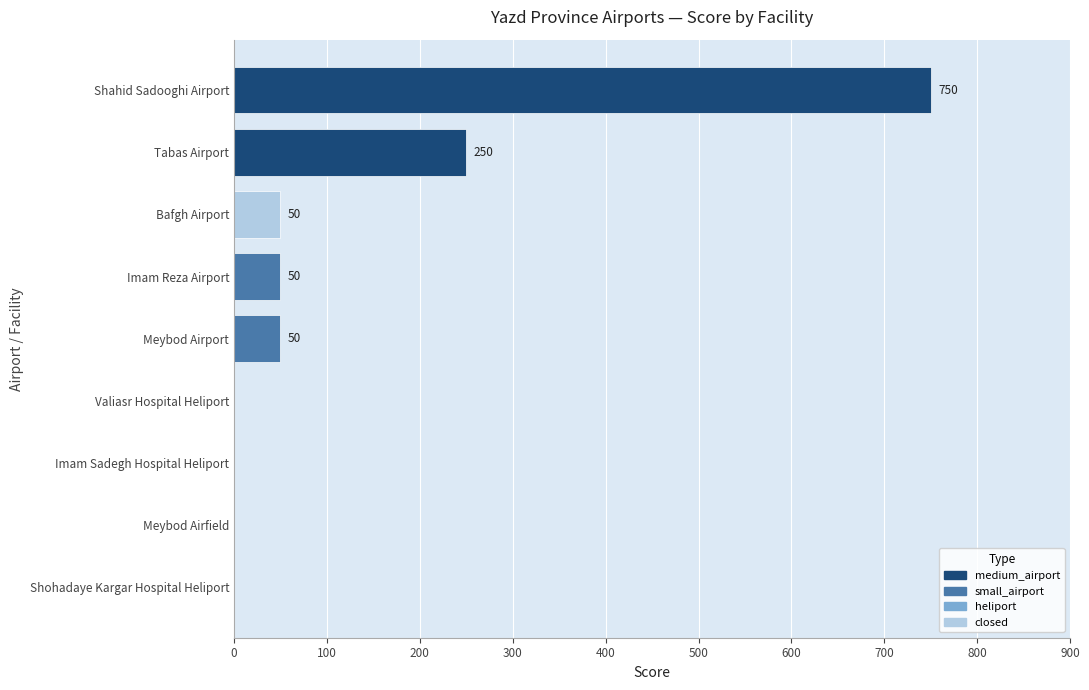

At which category does the chart reach its peak across all series?

Shahid Sadooghi Airport